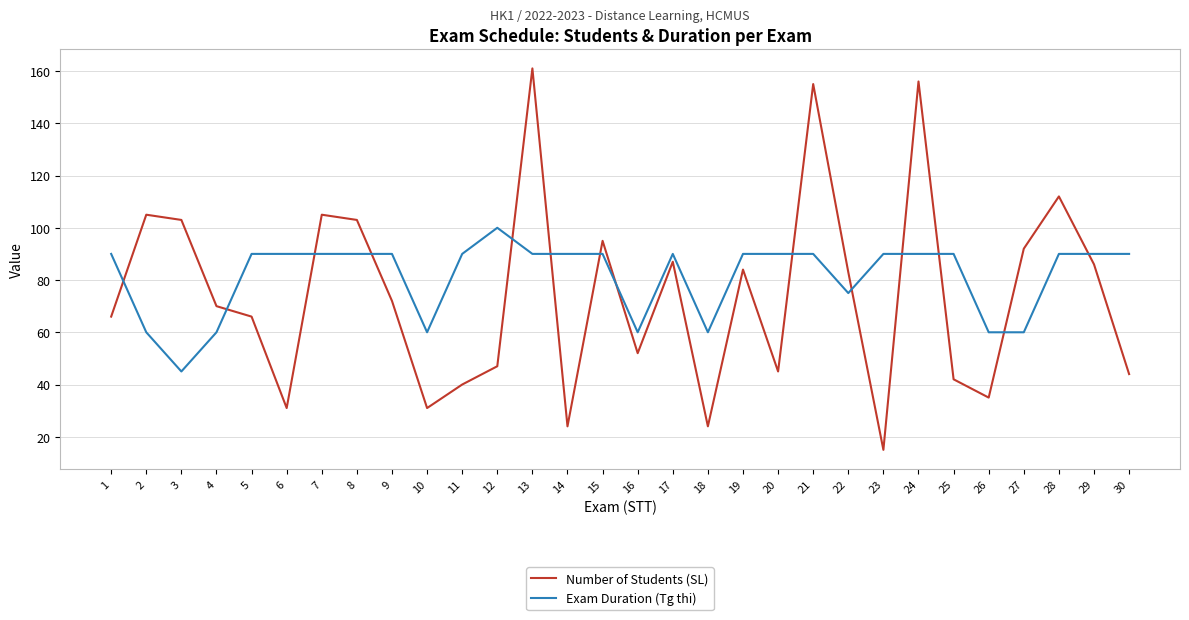

Between 16 and 17, which series saw the biggest shift?

Number of Students (SL)